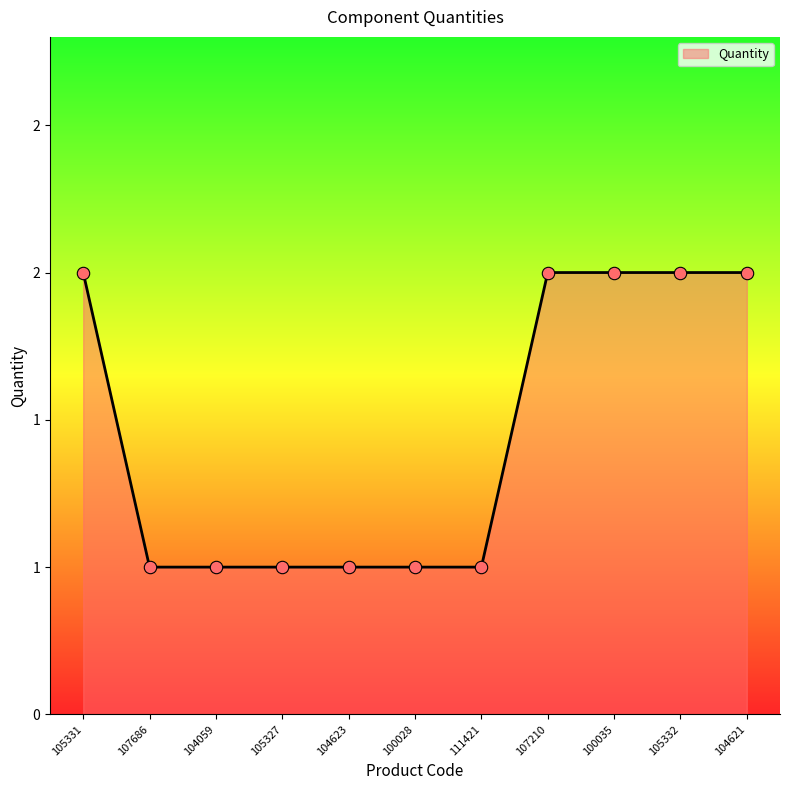

What is the ratio of the value at 107210 to the value at 105327?

2.0